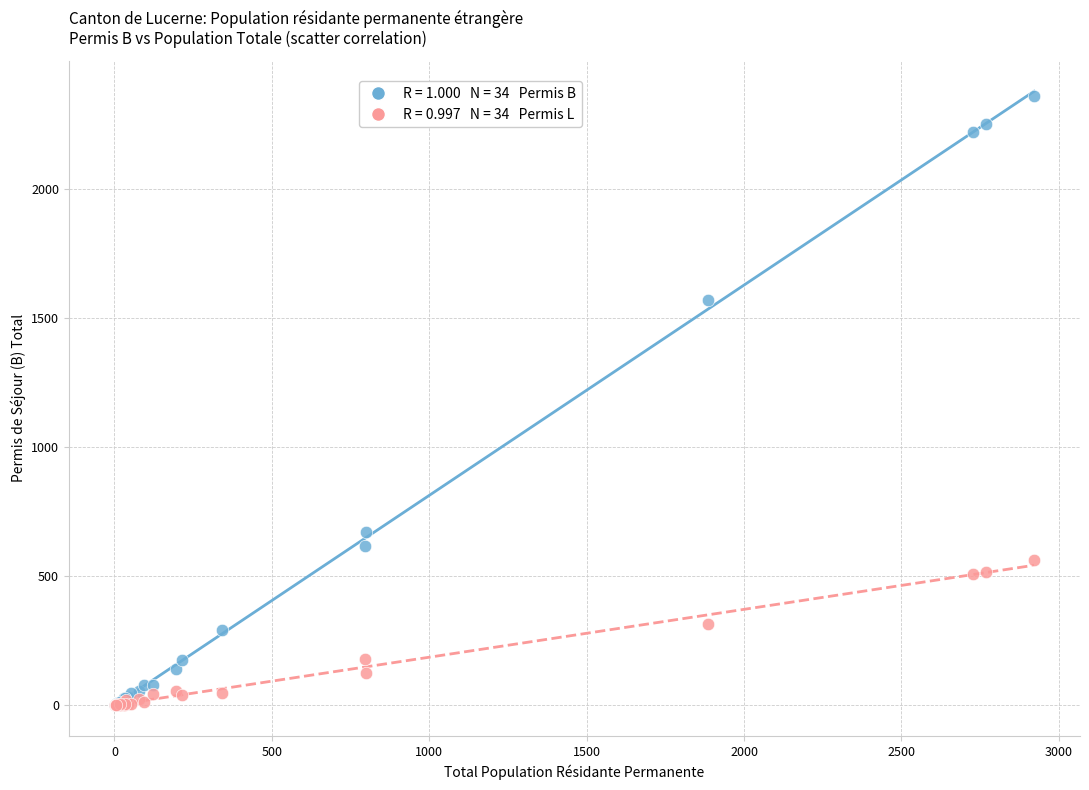

Across all series, what Y value is closest to 1178?

1571